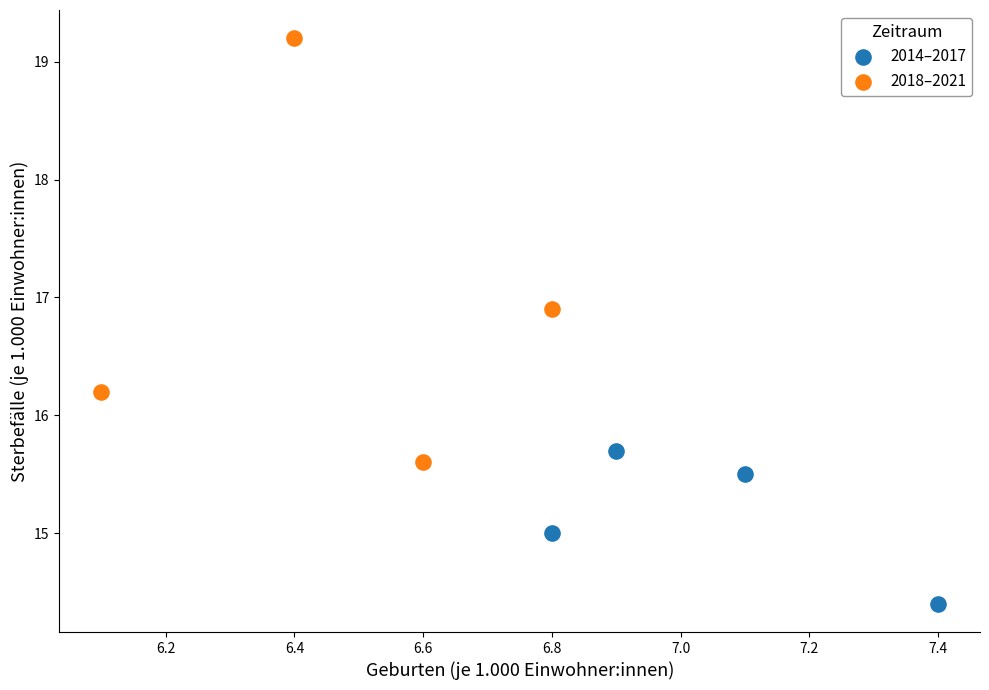

Which series reaches the maximum Y coordinate?

2018–2021